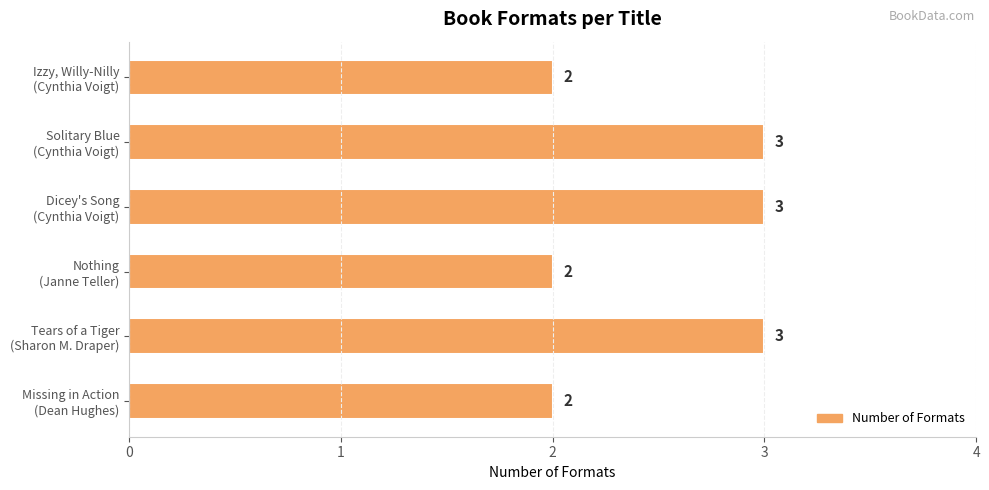

How many values are between 2 and 3?

6